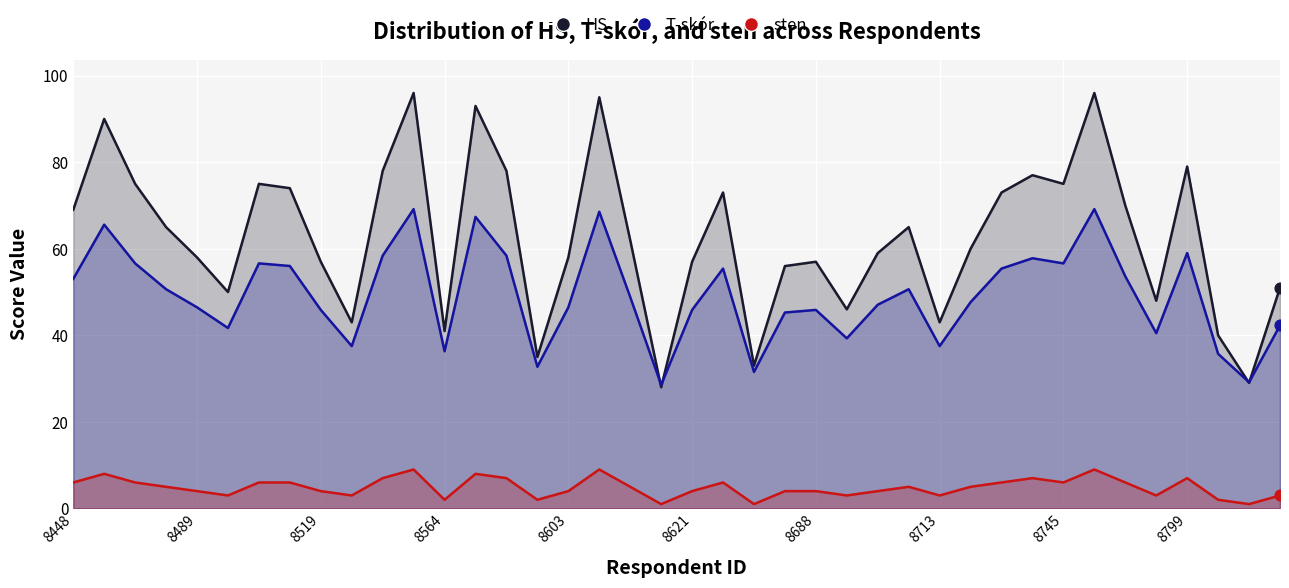

Is the value of HS at 8519 greater than the value of T-skór at 8480?

Yes